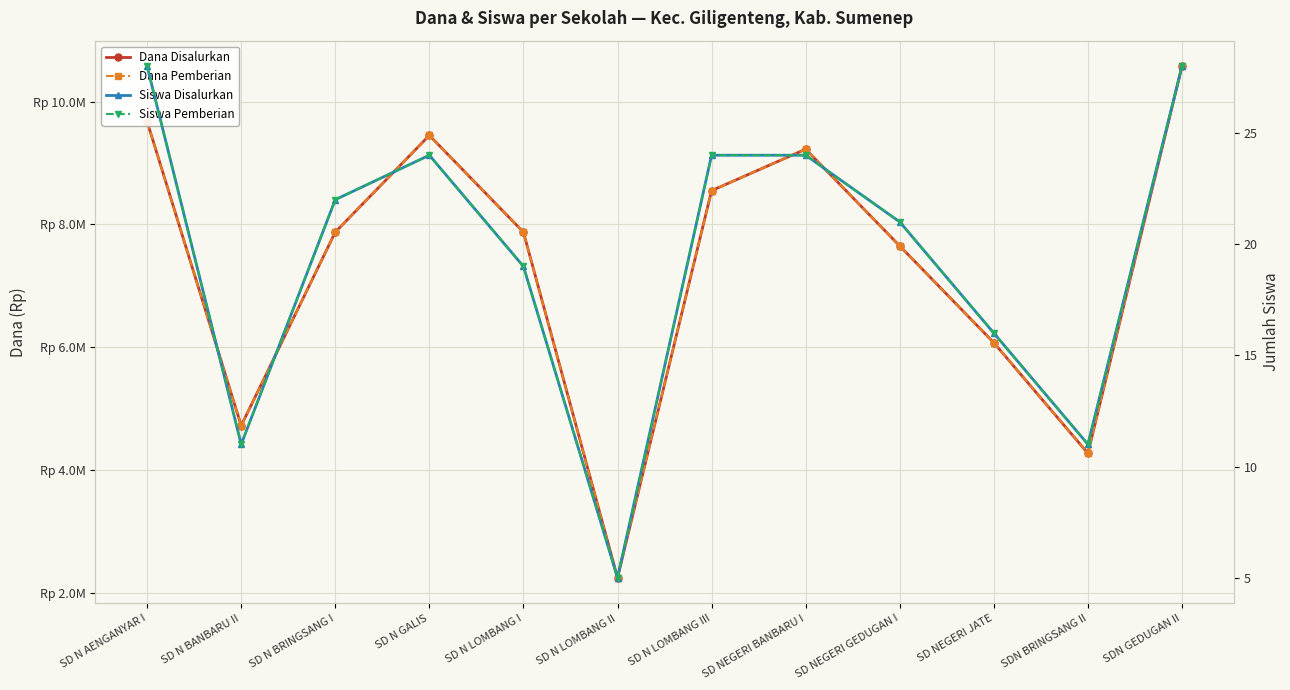

What is the difference between the highest and lowest values at SD NEGERI BANBARU I?

9224976